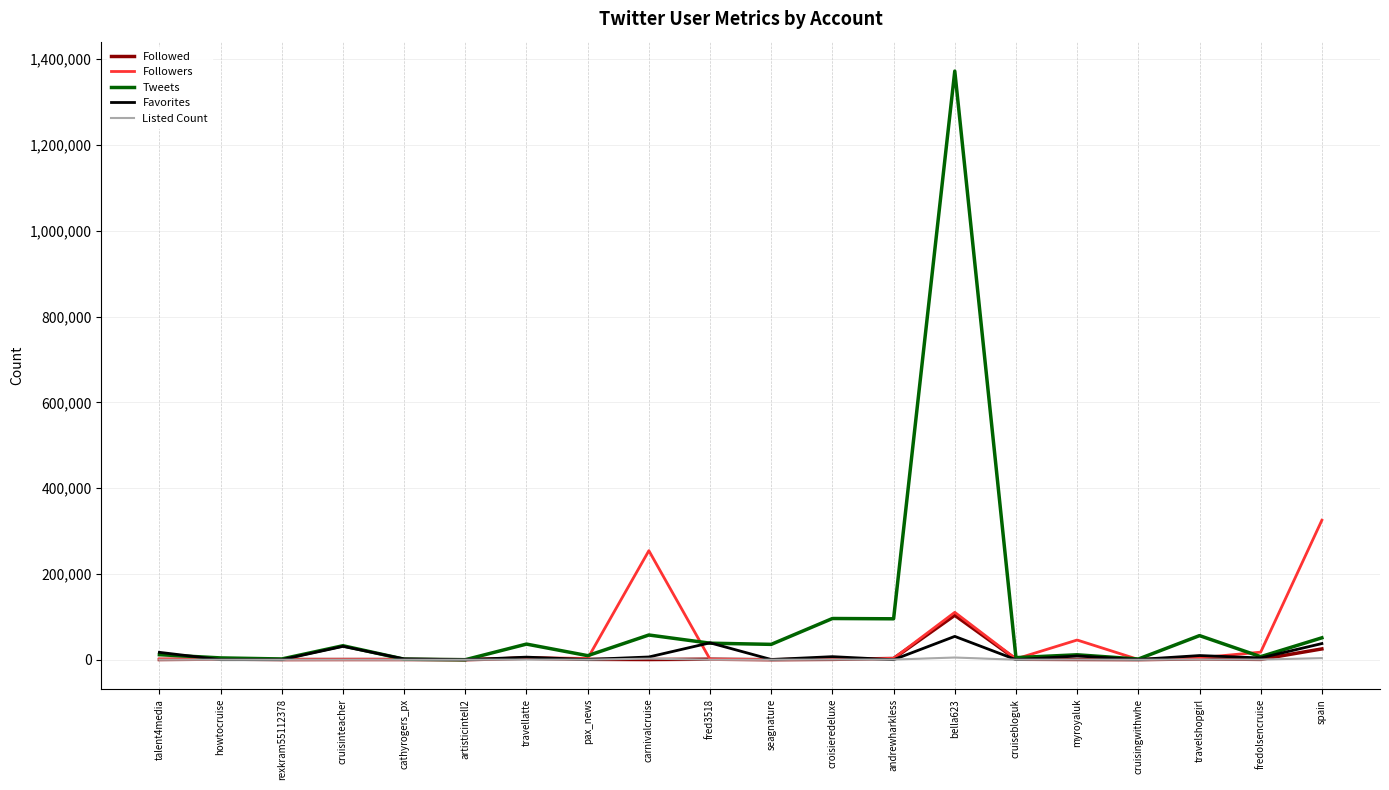

In Followers, how many points are higher than both neighbors (excluding endpoints)?

6